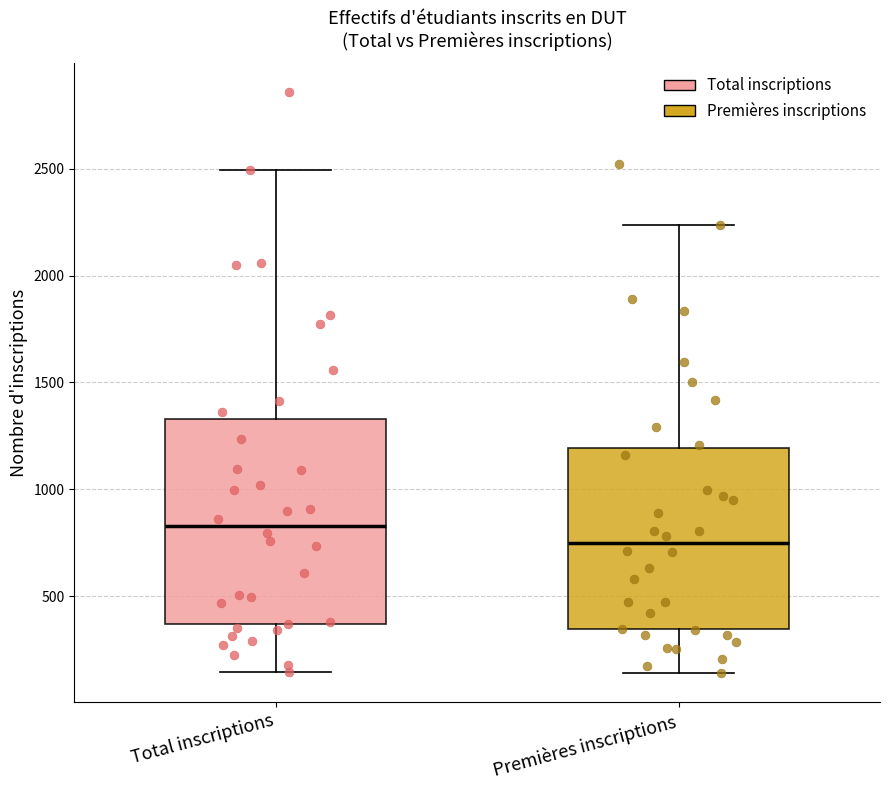

Reading left to right, transcribe this box plot: for each box, give where its median line is, the range the box spans, and where its two whiskers end, as read against the y-axis. The values are not printed on the chart, so give them approximately, as read against the axis.

Total inscriptions: median 850, box 350 to 1350, whiskers 150 to 2500
Premières inscriptions: median 750, box 350 to 1200, whiskers 150 to 2250